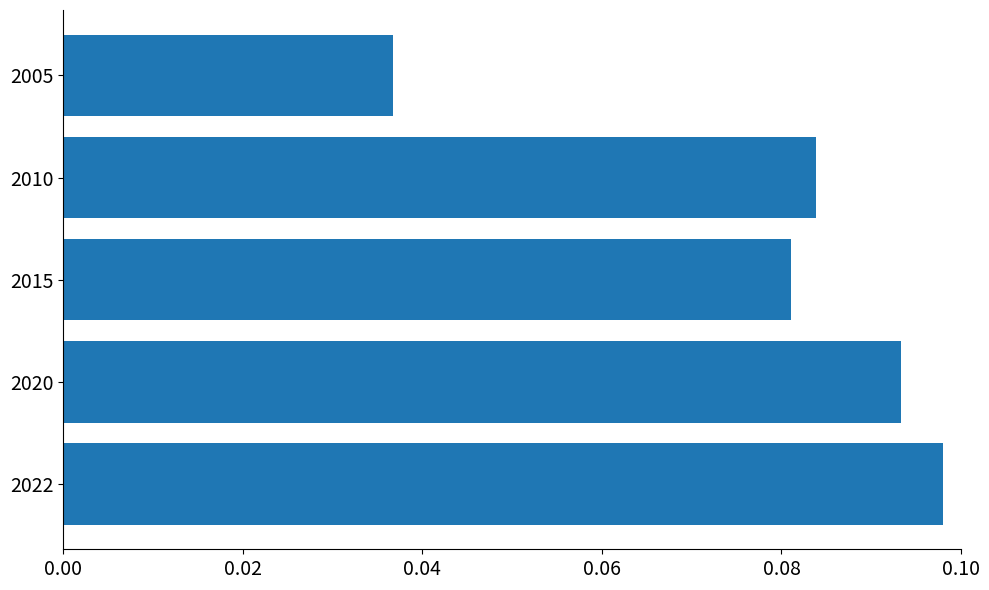

What is the sum of all values?

0.4